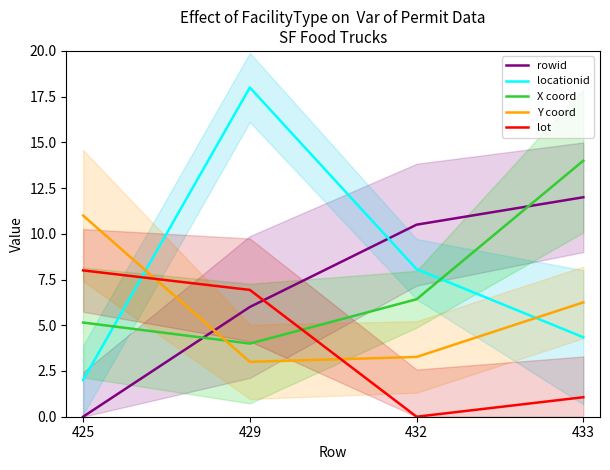

How many data points in Y coord are above 6?

2